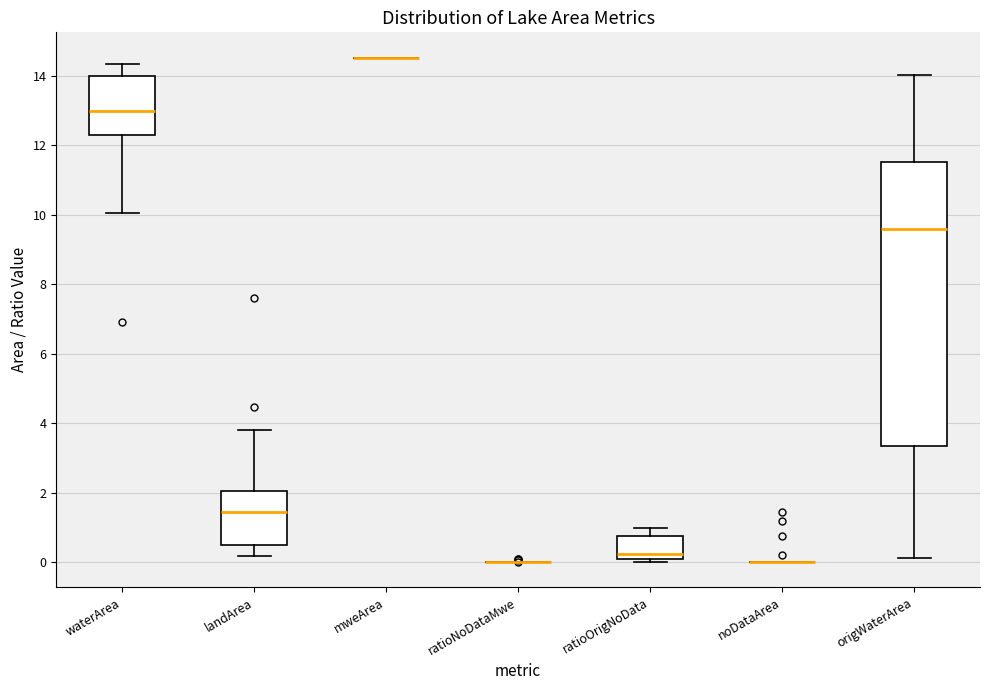

Which box is the tallest, from its lower edge to its upper edge?

origWaterArea